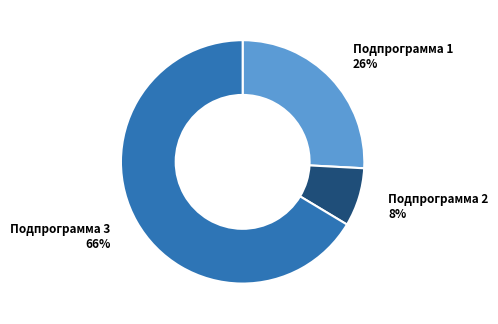

To the nearest percent, what is the average slice percentage?

33%